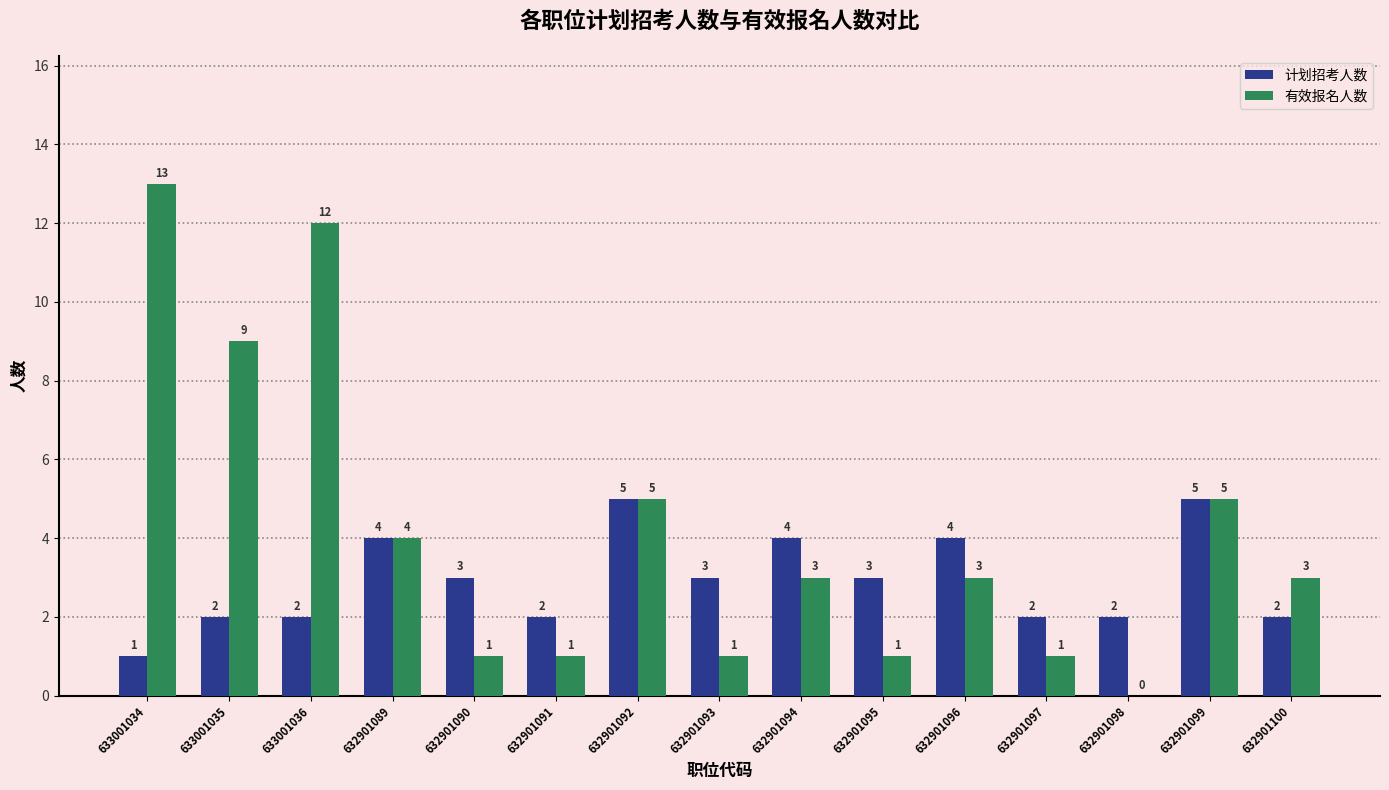

Between 632901092 and 632901098, which series saw the biggest shift?

有效报名人数